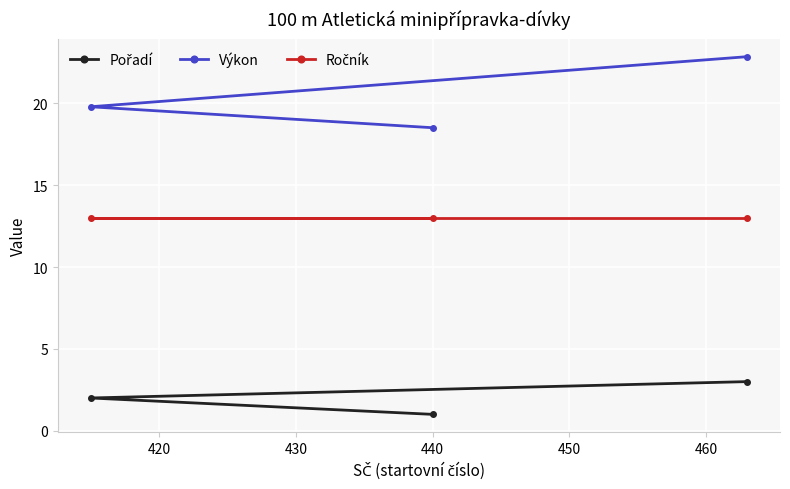

Which series has the largest total across all categories?

Výkon